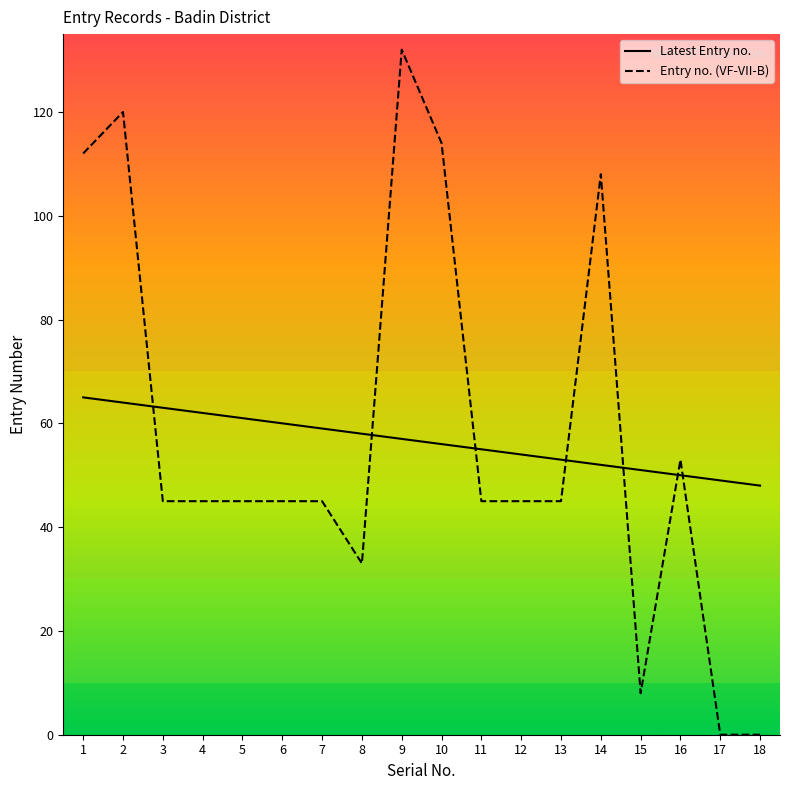

Reading left to right, list all the values displayed in this chart.

Latest Entry no.: 1=65	2=64	3=63	4=62	5=61	6=60	7=59	8=58	9=57	10=56	11=55	12=54	13=53	14=52	15=51	16=50	17=49	18=48
Entry no. (VF-VII-B): 1=112	2=120	3=45	4=45	5=45	6=45	7=45	8=33	9=132	10=114	11=45	12=45	13=45	14=108	15=8	16=53	17=0	18=0